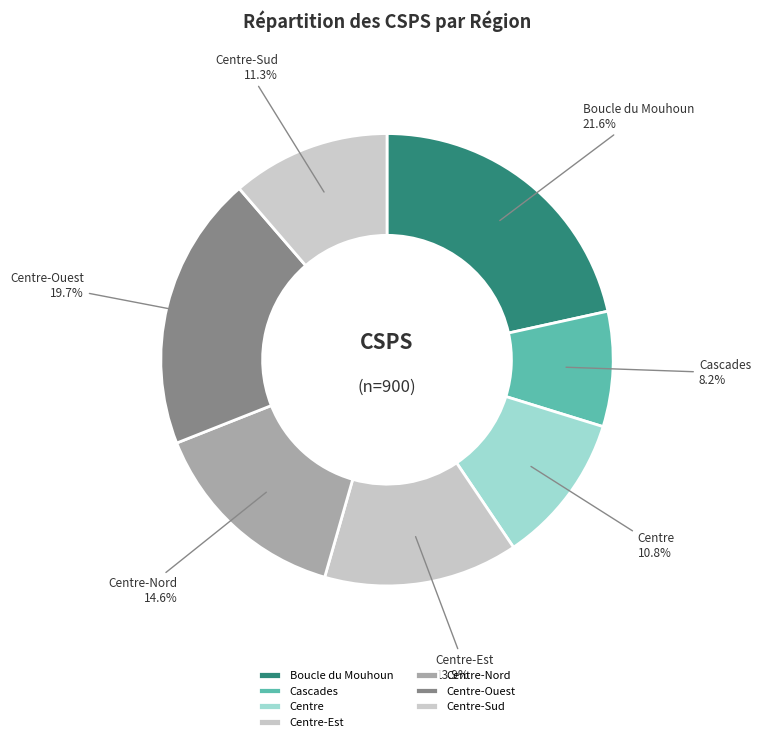

What percentage is the Centre slice, to the nearest percent?

11%